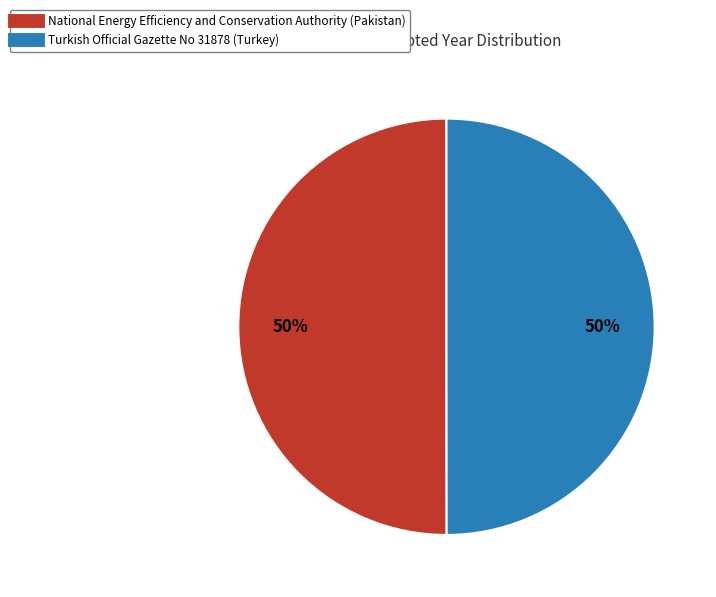

What percentage is the National Energy Efficiency and Conservation Authority (Pakistan) slice, to the nearest percent?

50%